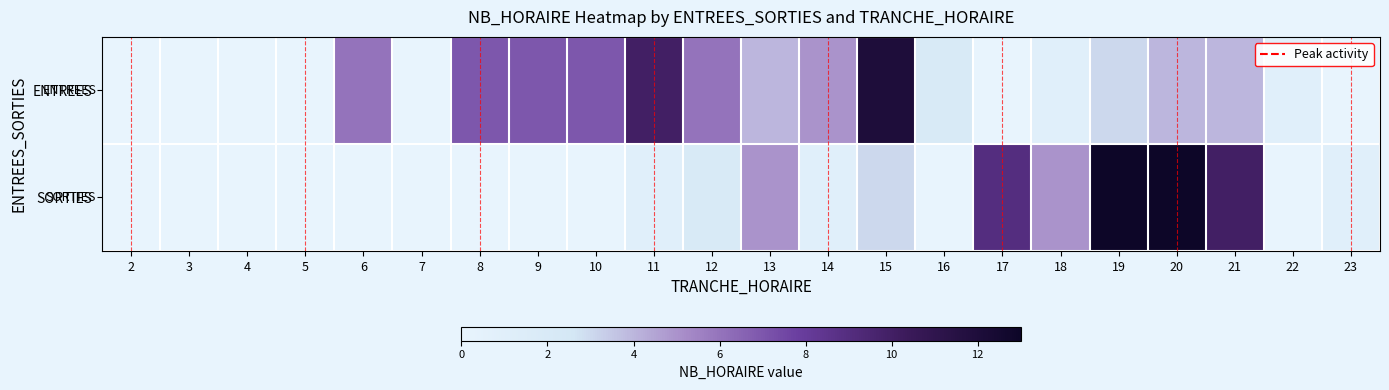

What is the total value across all series at 14?

6